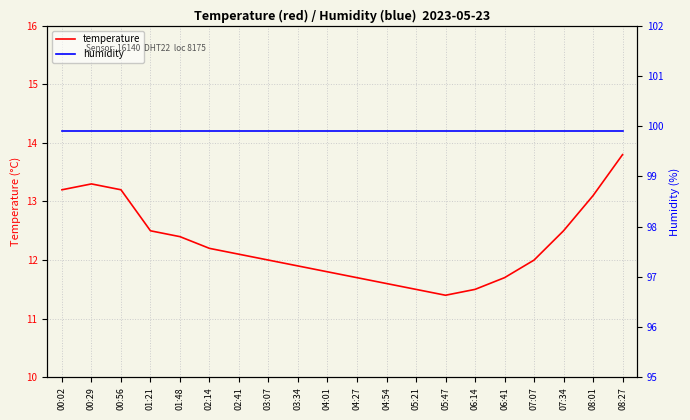

What is the label of the 9th point from the right?

04:54